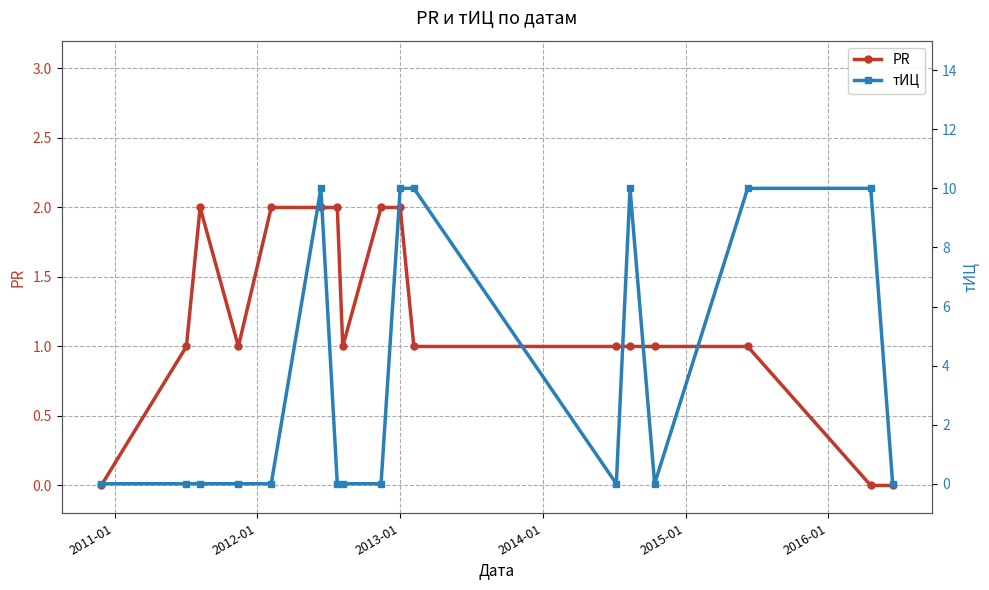

How many lines are shown in the chart?

2